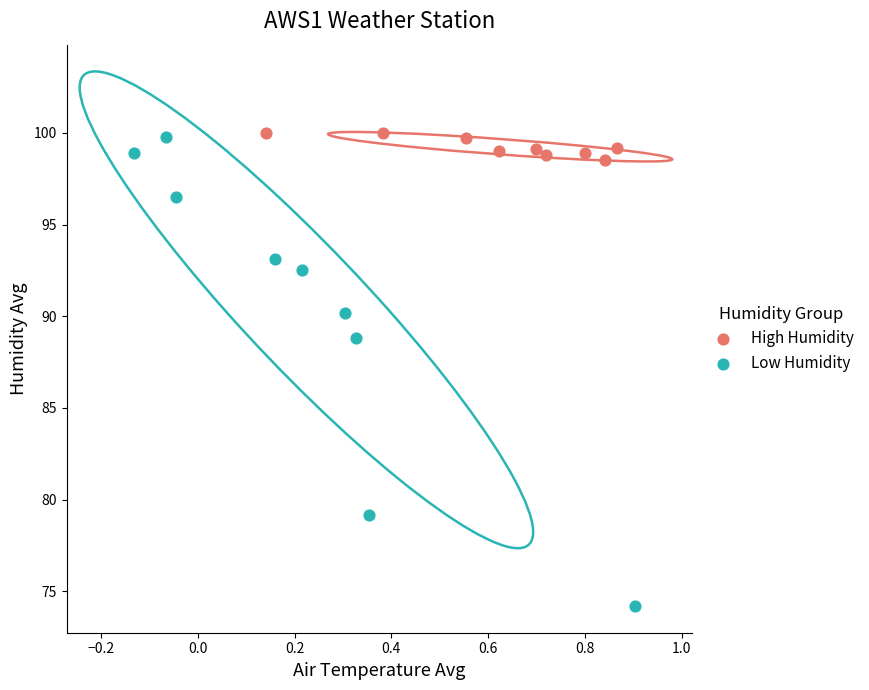

What are all the series names shown in the legend?

High Humidity, Low Humidity